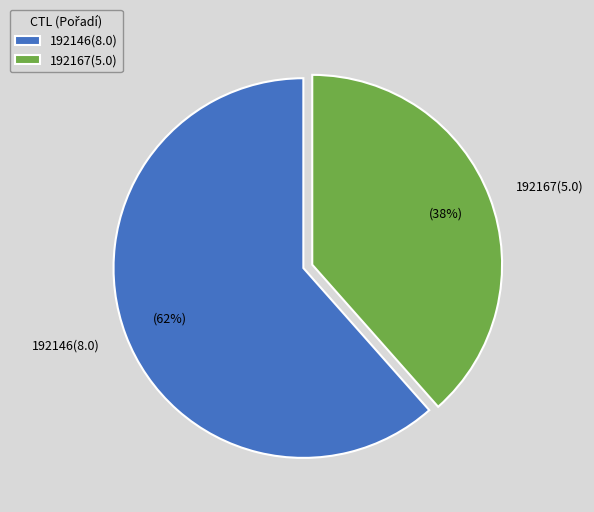

Is it true that 192167 is 38% of the pie?

True